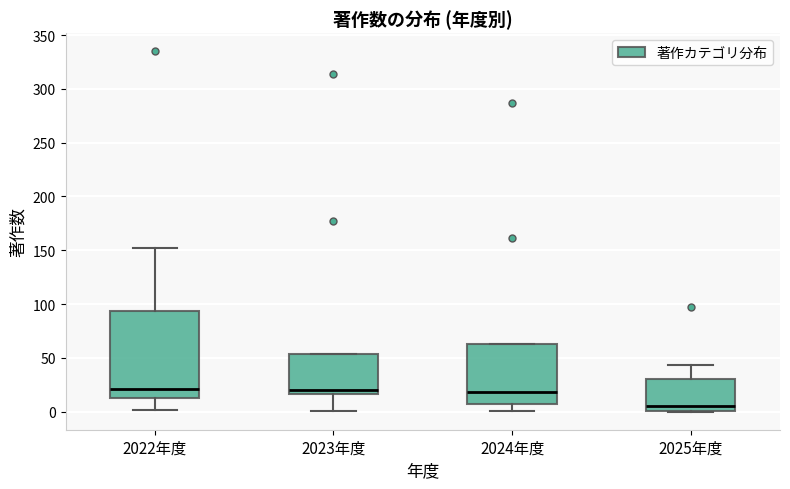

Which box is the tallest, from its lower edge to its upper edge?

2022年度